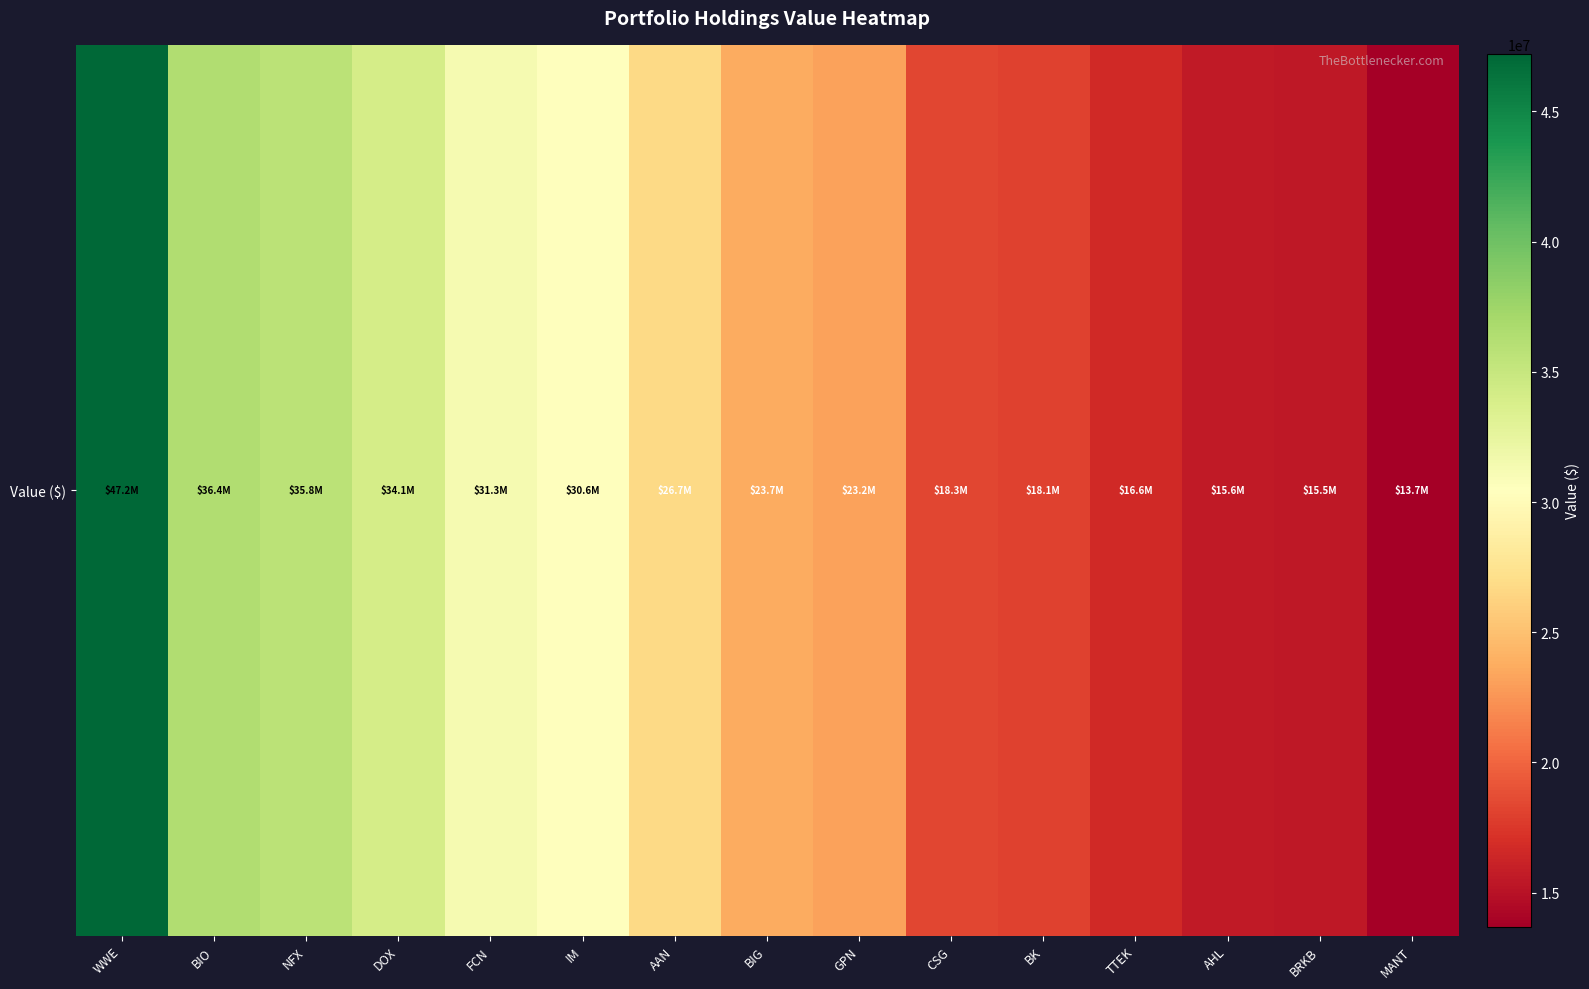

List the labels in order of value, smallest first.

MANT, BRKB, AHL, TTEK, BK, CSG, GPN, BIG, AAN, IM, FCN, DOX, NFX, BIO, WWE